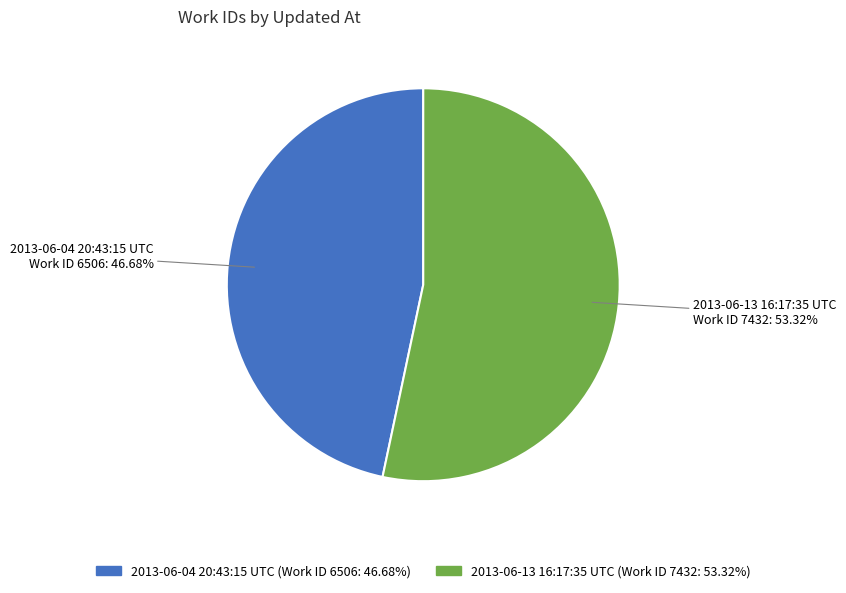

What is the majority slice?

2013-06-13 16:17:35 UTC